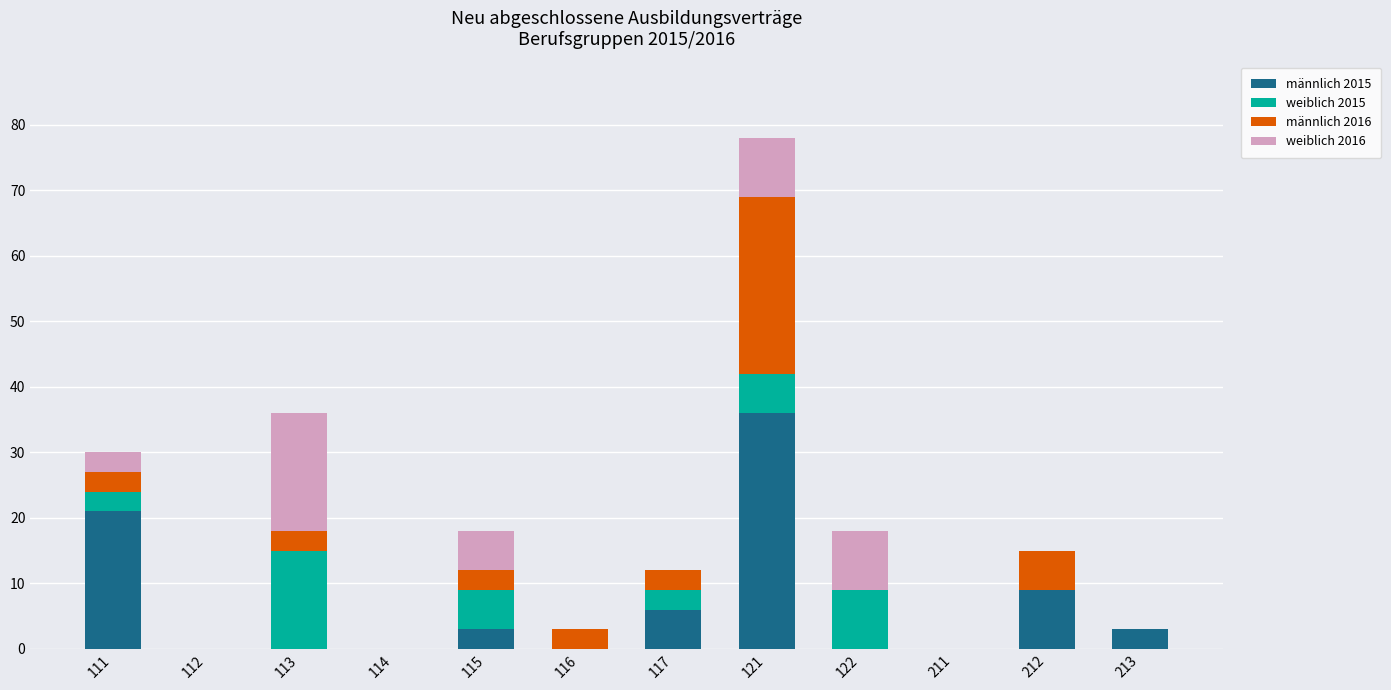

What is the maximum value for männlich 2015?

36